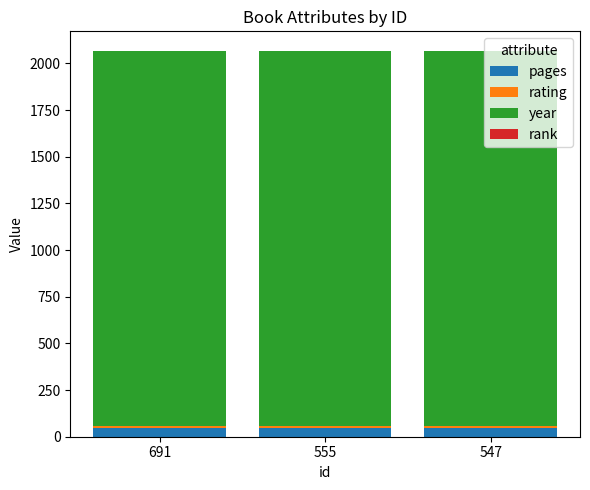

Are the bars horizontal?

No